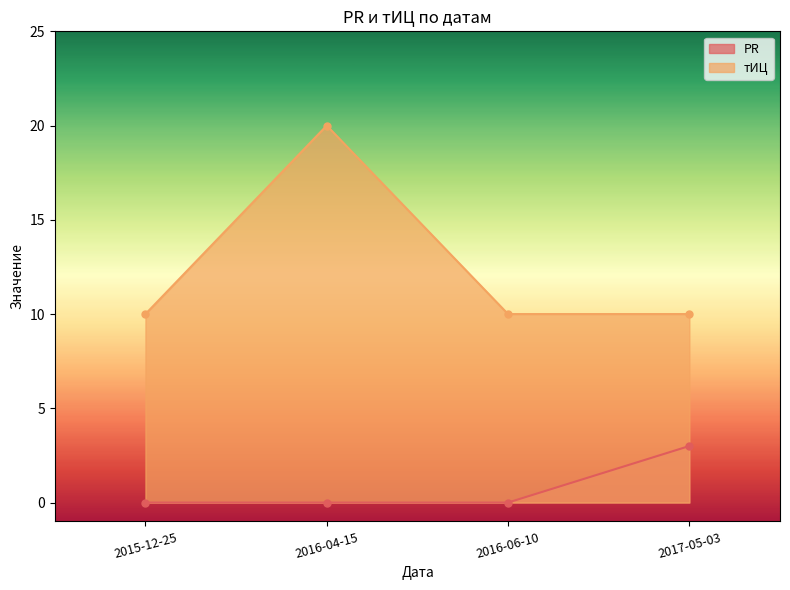

What is the total value across all series at 2015-12-25?

10